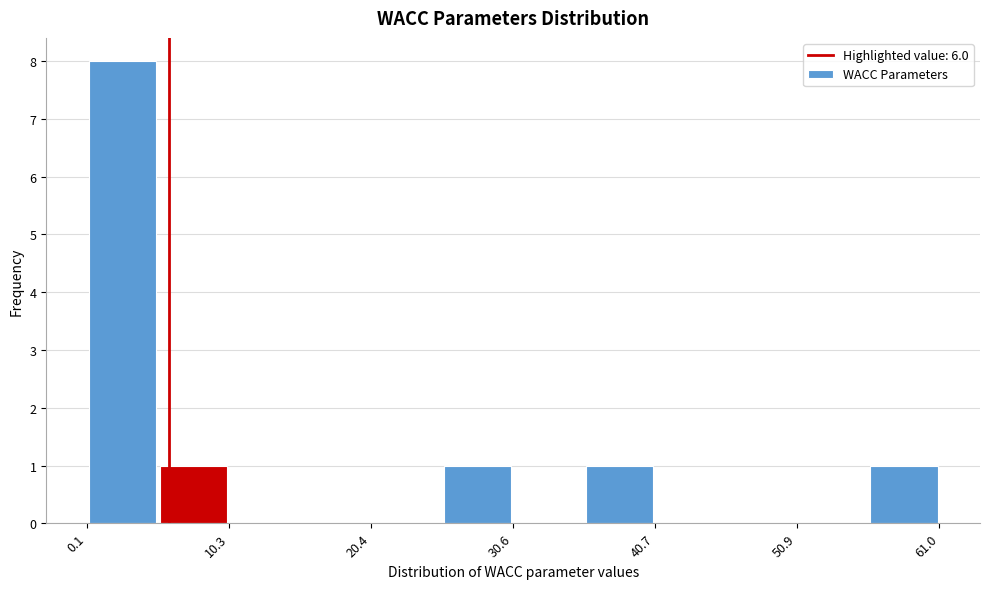

Read against the x-axis, roughly where is the centre of the tallest bar?

2